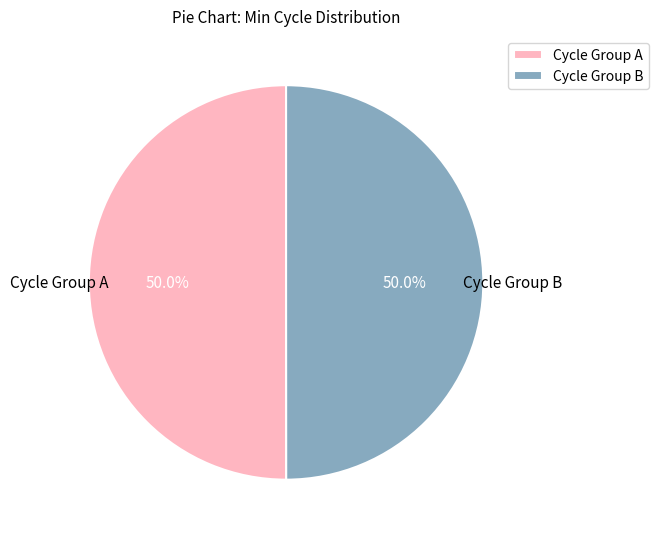

How much of the chart is everything except Cycle Group A?

50.0%